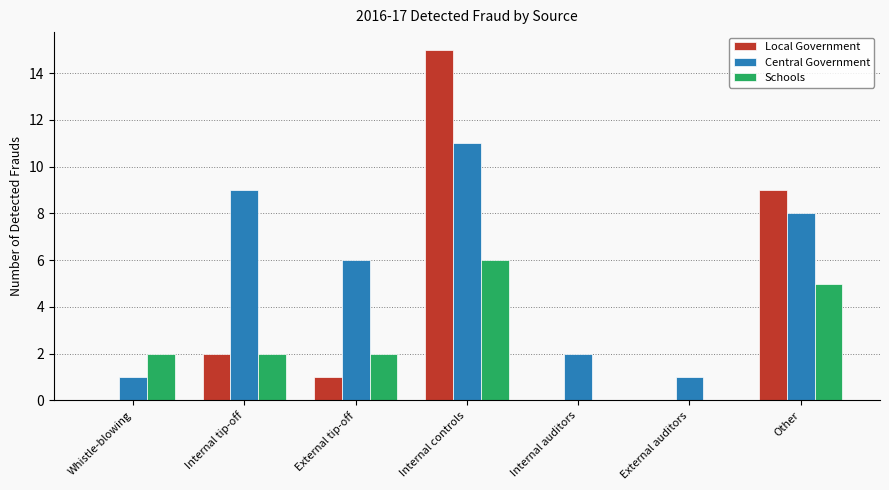

What is the sum of the Schools values at Other and Whistle-blowing?

7